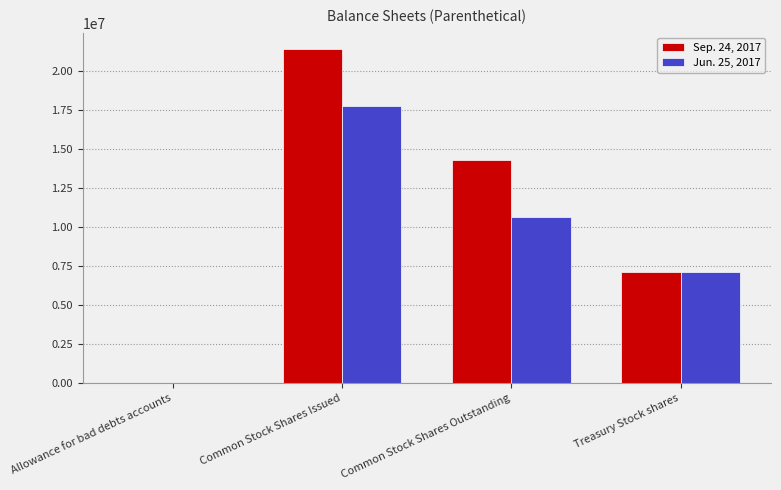

The Sep. 24, 2017 series shows 4866736 at Treasury Stock shares. True or false?

False